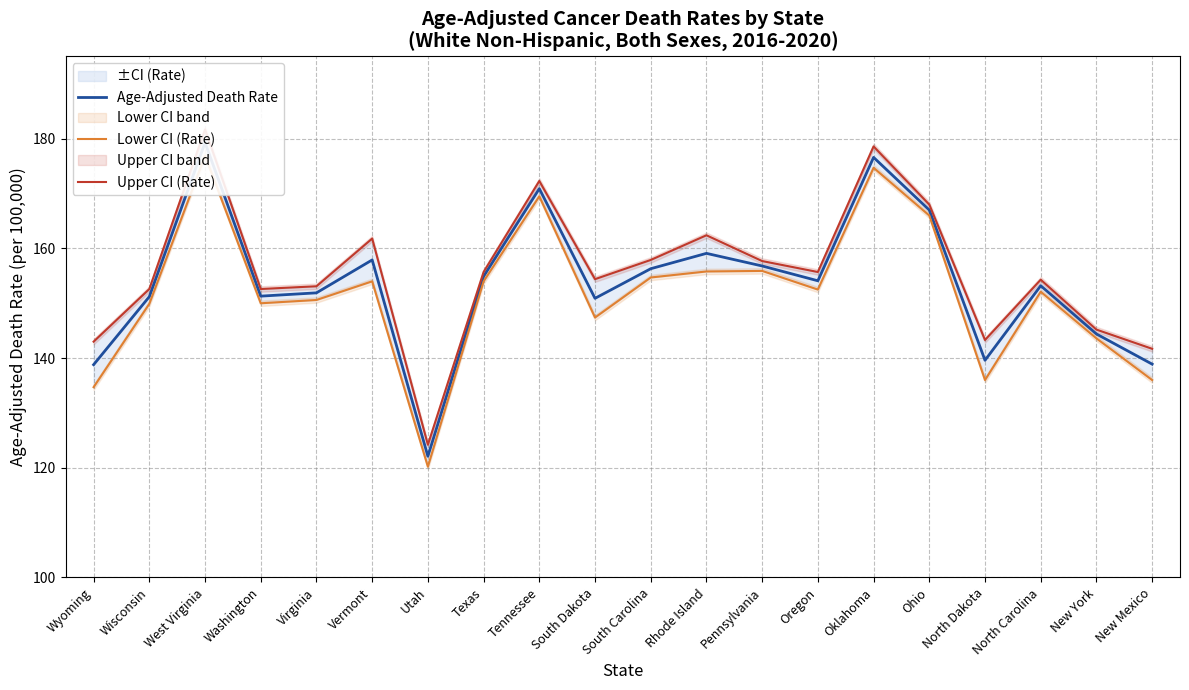

What is the sum of the Lower CI (Rate) values at South Carolina and North Carolina?

306.8